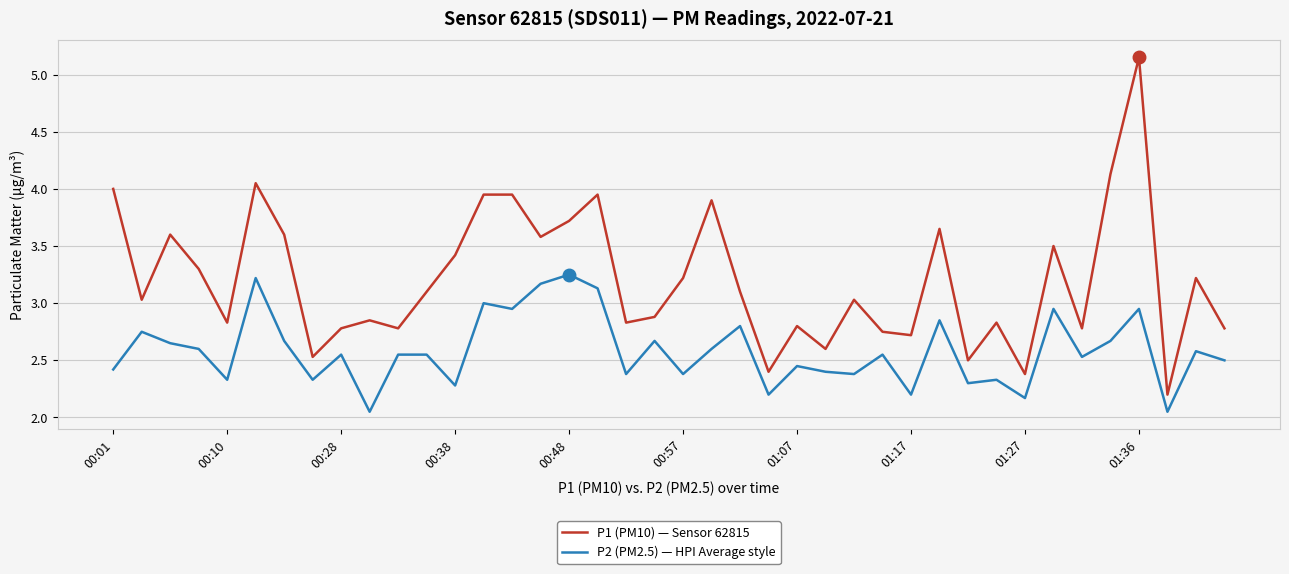

Which series has the largest total across all categories?

P1 (PM10) — Sensor 62815